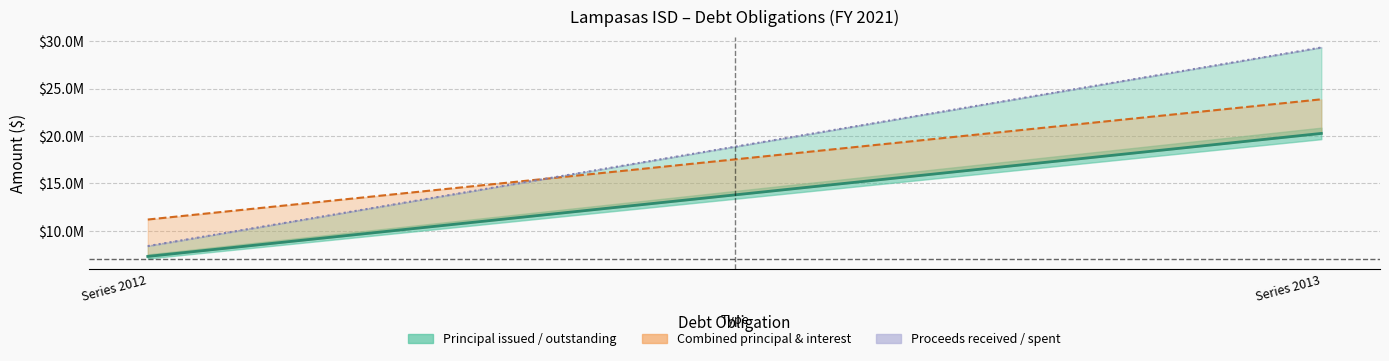

Reading left to right, transcribe all the data shown in this chart.

Principal issued: Limited Tax Refunding Bonds, Series 2012=8394891.7	Limited Tax Refunding Bonds, Series 2013=29335000.0
Principal outstanding: Limited Tax Refunding Bonds, Series 2012=7304982.0	Limited Tax Refunding Bonds, Series 2013=20275000.0
Combined principal and interest: Limited Tax Refunding Bonds, Series 2012=11195135.0	Limited Tax Refunding Bonds, Series 2013=23871559.0
Total proceeds received: Limited Tax Refunding Bonds, Series 2012=8394891.7	Limited Tax Refunding Bonds, Series 2013=29335000.0
Proceeds spent: Limited Tax Refunding Bonds, Series 2012=8394891.7	Limited Tax Refunding Bonds, Series 2013=29335000.0